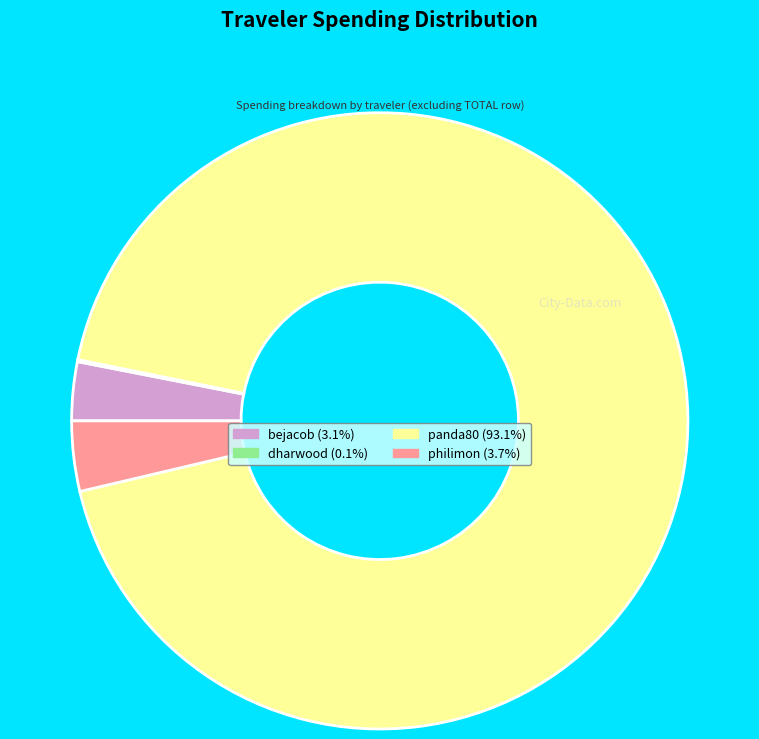

Approximately how many times larger is the value at panda80 compared to philimon?

25.3